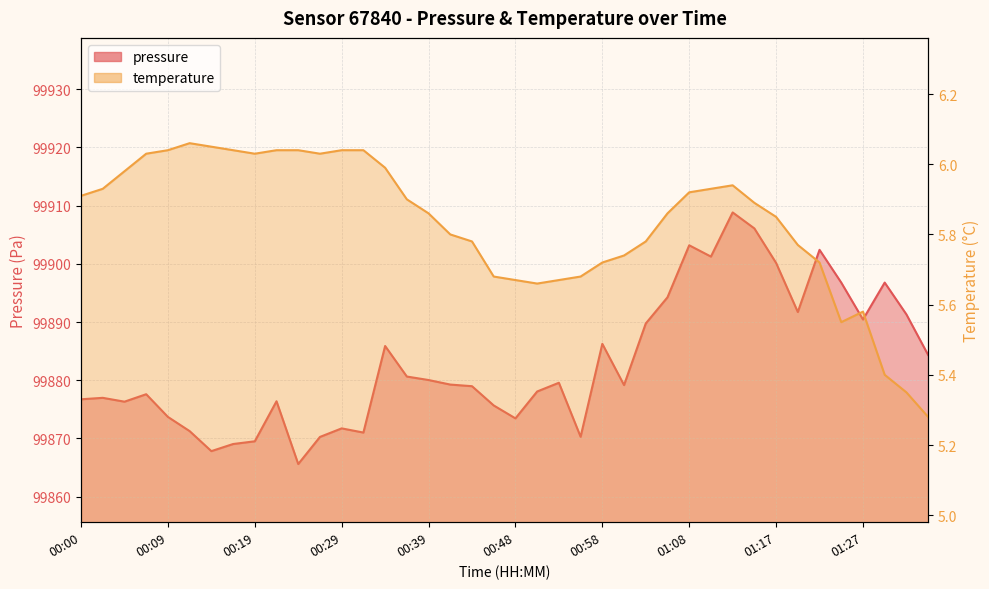

Reading left to right, what are all the values shown in this chart?

pressure: 99876.7	99877.0	99876.3	99877.6	99873.7	99871.2	99867.8	99869.0	99869.5	99876.4	99865.6	99870.2	99871.7	99871.0	99885.9	99880.6	99880.0	99879.2	99879.0	99875.7	99873.4	99878.1	99879.6	99870.3	99886.2	99879.2	99889.8	99894.2	99903.2	99901.2	99908.8	99906.1	99900.2	99891.7	99902.4	99896.8	99890.4	99896.8	99891.3	99884.3
temperature: 5.9	5.9	6.0	6.0	6.0	6.1	6.0	6.0	6.0	6.0	6.0	6.0	6.0	6.0	6.0	5.9	5.9	5.8	5.8	5.7	5.7	5.7	5.7	5.7	5.7	5.7	5.8	5.9	5.9	5.9	5.9	5.9	5.8	5.8	5.7	5.5	5.6	5.4	5.3	5.3